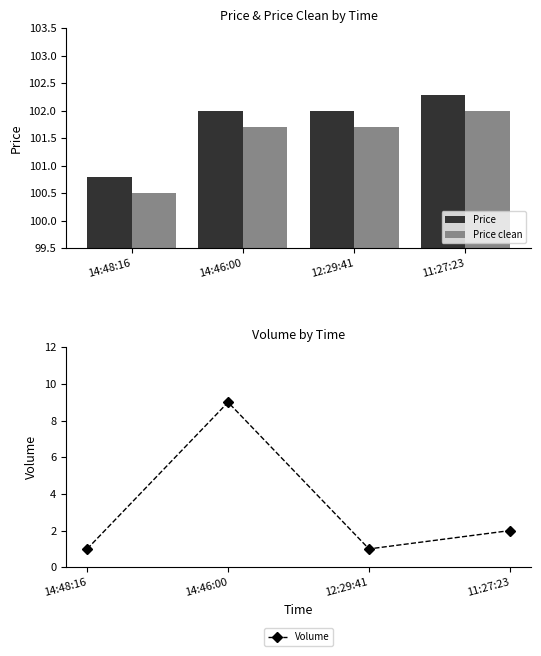

What value does the Price series have at 12:29:41?

102.0